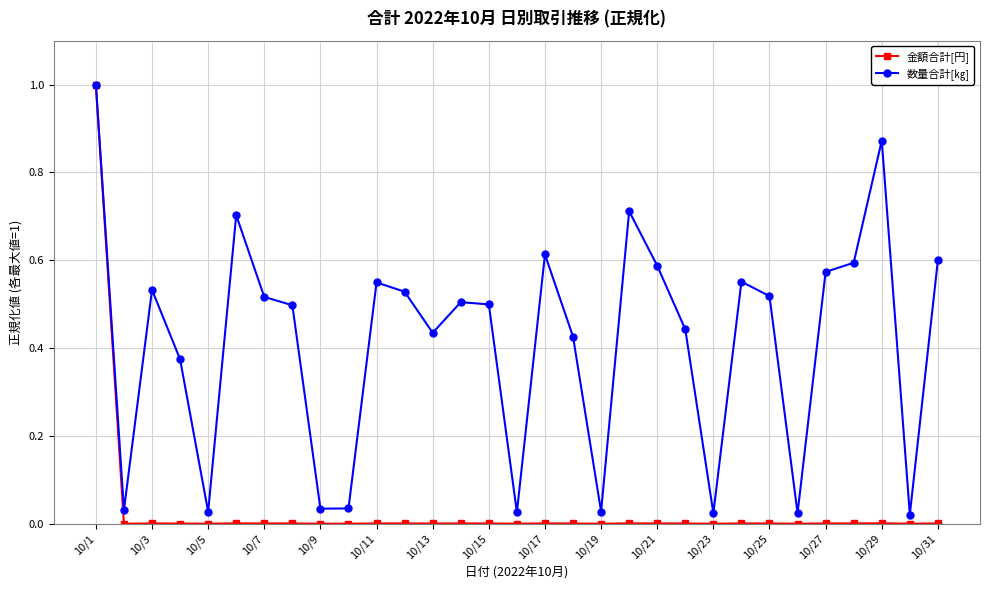

What is the value of the 金額合計[円] point at the 1st from the left?

1.0